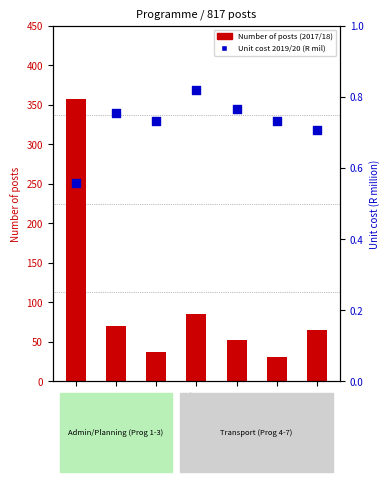

Which series has the largest total across all categories?

Number of posts (2017/18)